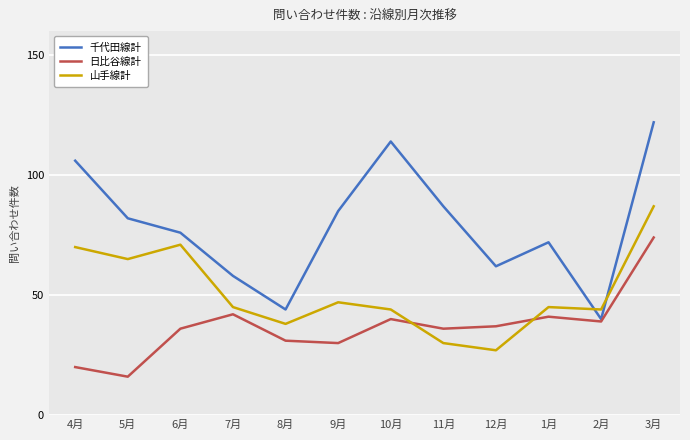

Which series has the largest total across all categories?

千代田線計